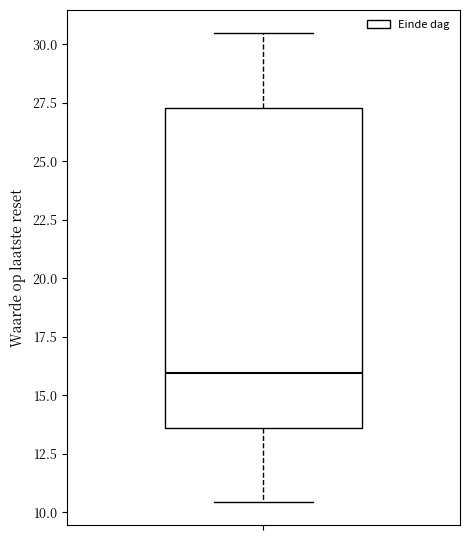

Transcribe this box plot: give where the median line is, the range the box spans, and where the two whiskers end, as read against the y-axis. The values are not printed on the chart, so give them approximately, as read against the axis.

median 16.0, box 13.5 to 27.5, whiskers 10.5 to 30.5